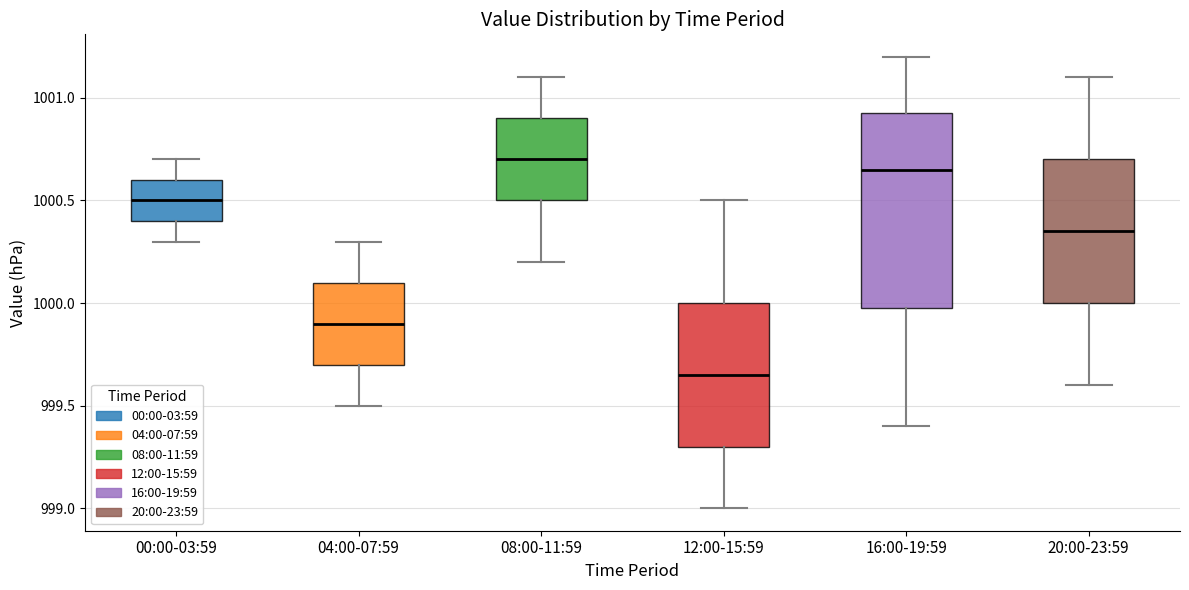

Reading left to right, transcribe this box plot: for each box, give where its median line is, the range the box spans, and where its two whiskers end, as read against the y-axis. The values are not printed on the chart, so give them approximately, as read against the axis.

00:00-03:59: median 1000.50, box 1000.40 to 1000.60, whiskers 1000.30 to 1000.70
04:00-07:59: median 999.90, box 999.70 to 1000.10, whiskers 999.50 to 1000.30
08:00-11:59: median 1000.70, box 1000.50 to 1000.90, whiskers 1000.20 to 1001.10
12:00-15:59: median 999.65, box 999.30 to 1000.00, whiskers 999.00 to 1000.50
16:00-19:59: median 1000.65, box 1000.00 to 1000.95, whiskers 999.40 to 1001.20
20:00-23:59: median 1000.35, box 1000.00 to 1000.70, whiskers 999.60 to 1001.10